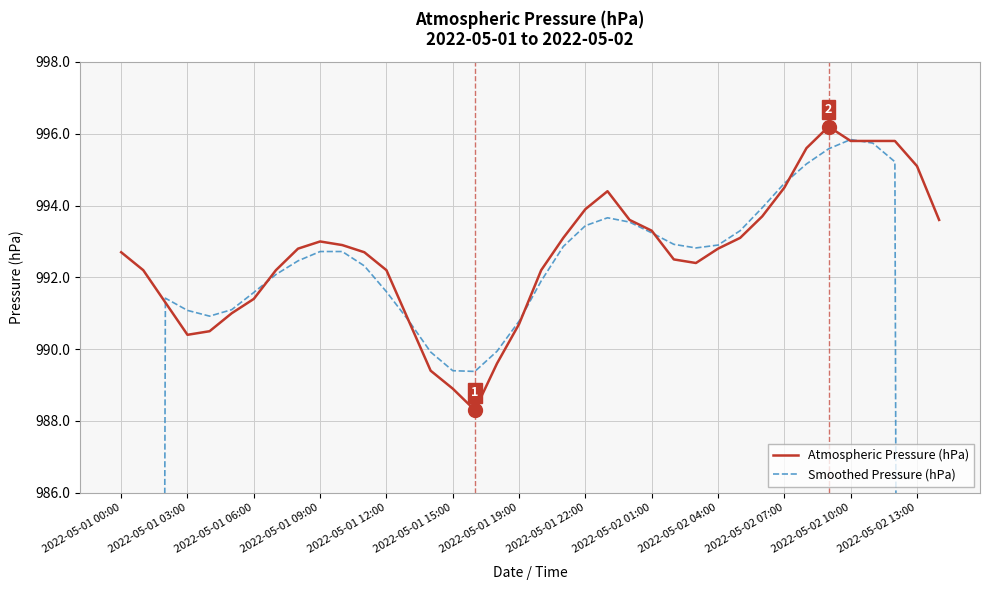

True or false: Smoothed Pressure (hPa) and Atmospheric Pressure (hPa) intersect in this chart.

True